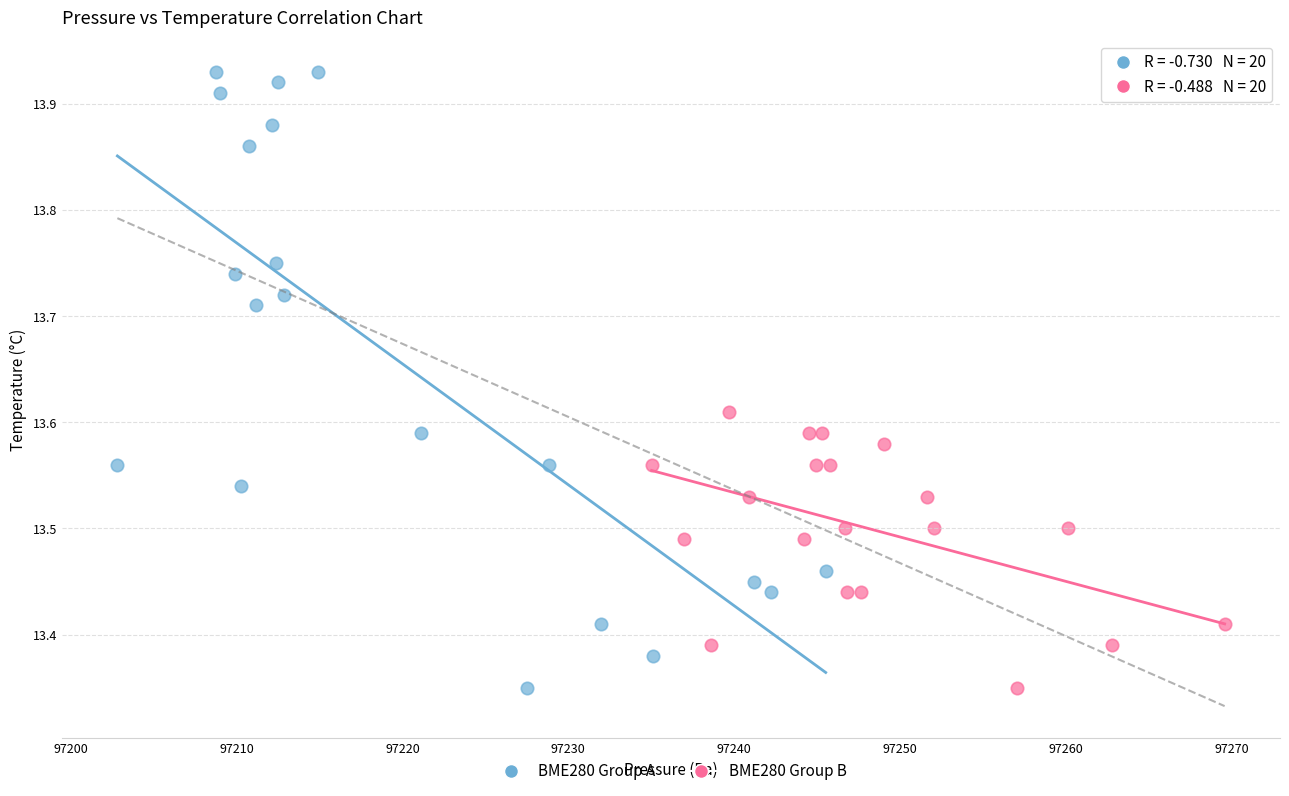

Which series reaches the maximum Y coordinate?

BME280 Group A